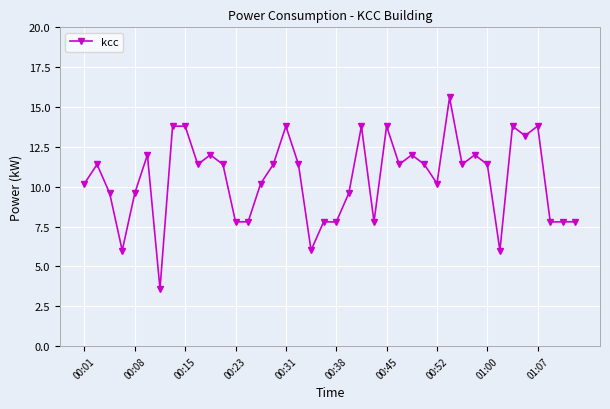

True or false: there are more than 2 points higher than both neighbors.

True